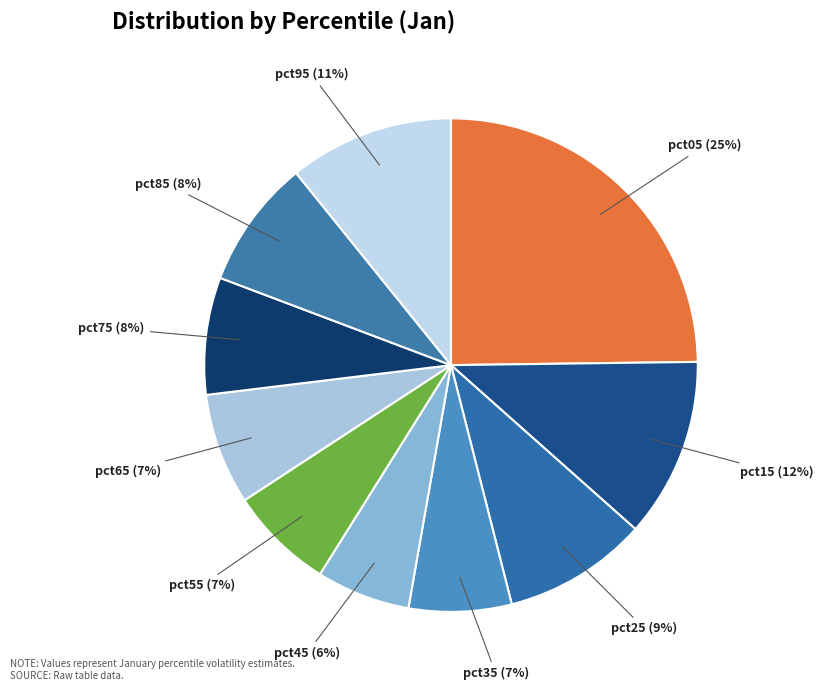

Does pct15 account for over 50% of the chart?

No